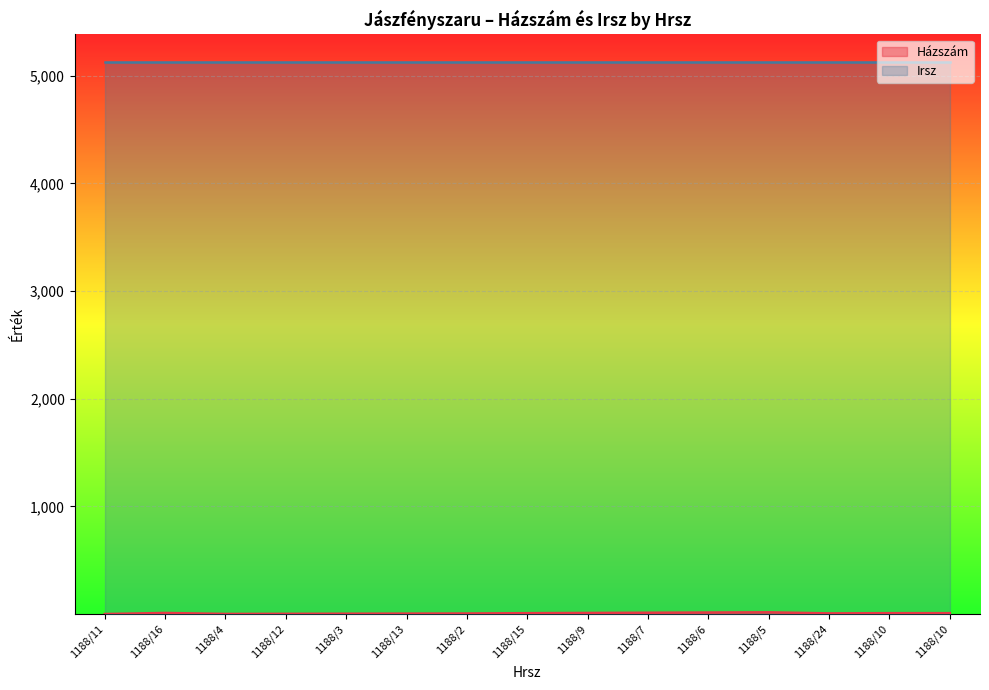

List the labels in order of value, smallest first.

1188/11, 1188/4, 1188/12, 1188/3, 1188/13, 1188/2, 1188/24, 1188/15, 1188/10, 1188/10, 1188/16, 1188/9, 1188/7, 1188/6, 1188/5